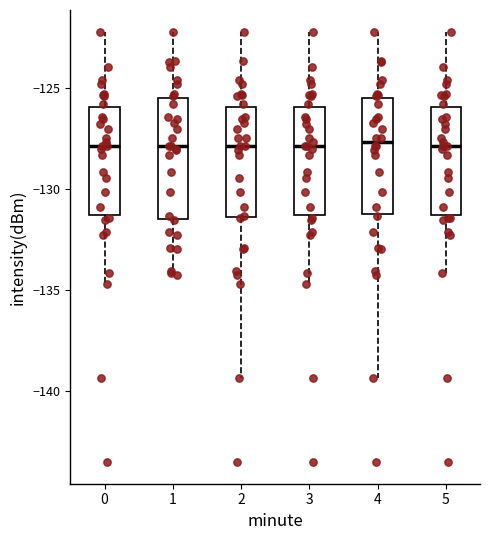

Reading left to right, transcribe this box plot: for each box, give where its median line is, the range the box spans, and where its two whiskers end, as read against the y-axis. The values are not printed on the chart, so give them approximately, as read against the axis.

0: median -128.0, box -131.5 to -126.0, whiskers -134.5 to -122.0
1: median -128.0, box -131.5 to -125.5, whiskers -134.5 to -122.0
2: median -128.0, box -131.5 to -126.0, whiskers -139.5 to -122.0
3: median -128.0, box -131.5 to -126.0, whiskers -134.5 to -122.0
4: median -127.5, box -131.0 to -125.5, whiskers -139.5 to -122.0
5: median -128.0, box -131.5 to -126.0, whiskers -134.0 to -122.0